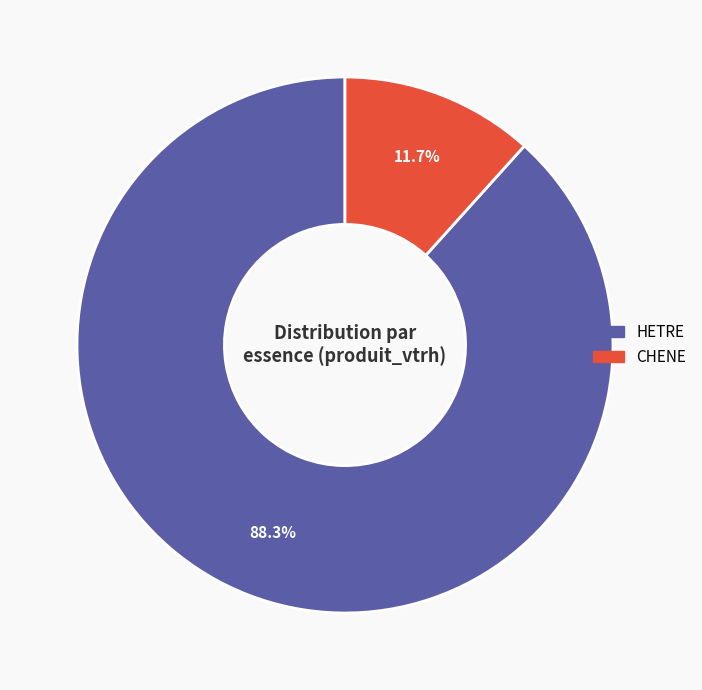

Which category has the smallest portion of the pie?

CHENE